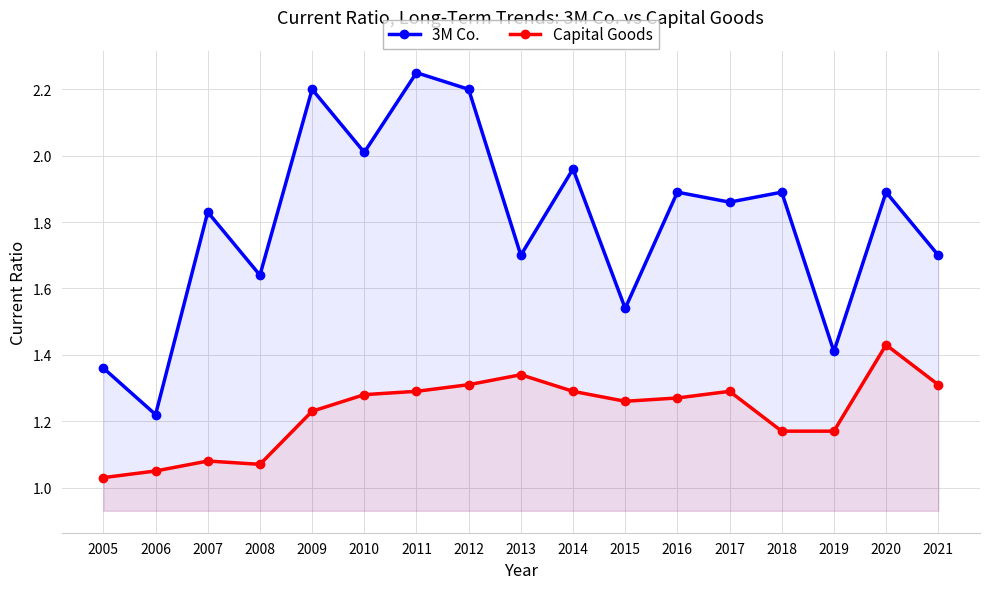

What is the difference between the highest and lowest values at 2015?

0.3